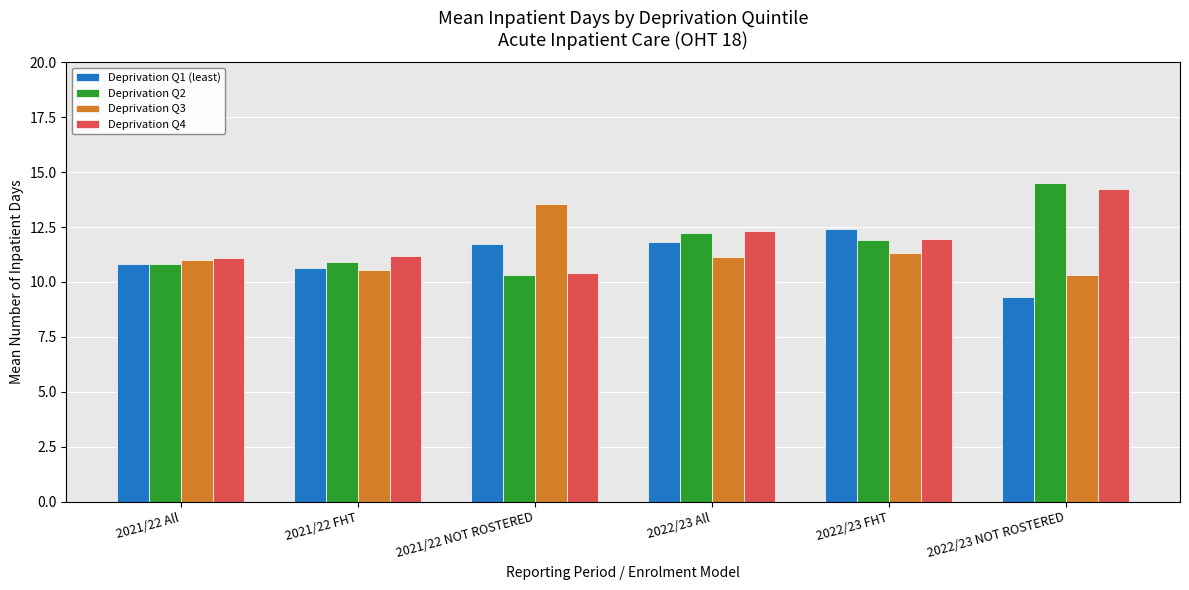

Is it true that Deprivation Q3 equals 11.2 at 2022/23 All?

True